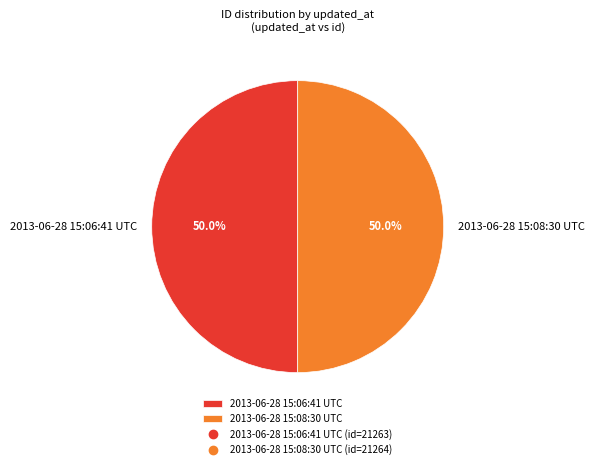

To the nearest percent, what portion does 2013-06-28 15:08:30 UTC represent?

50%